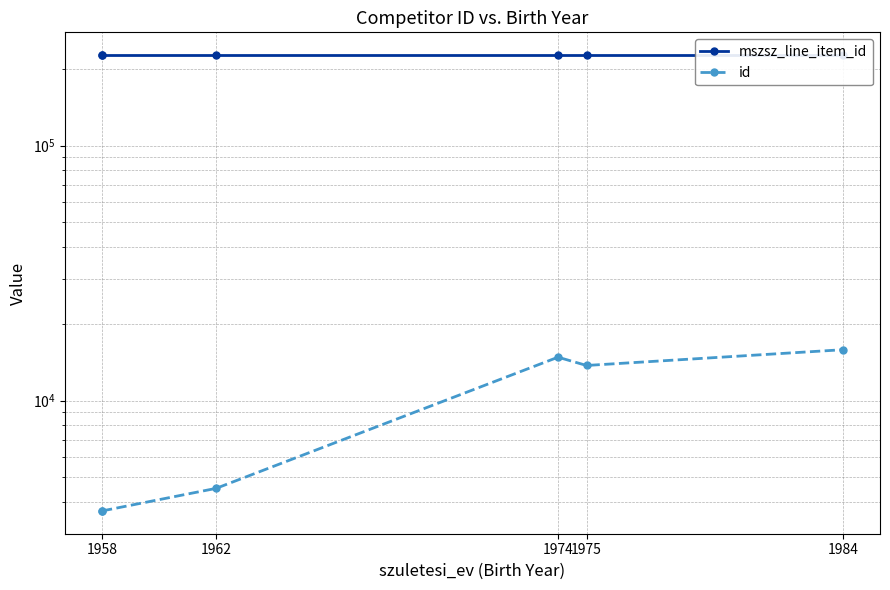

What is the sum of all id values?

56313